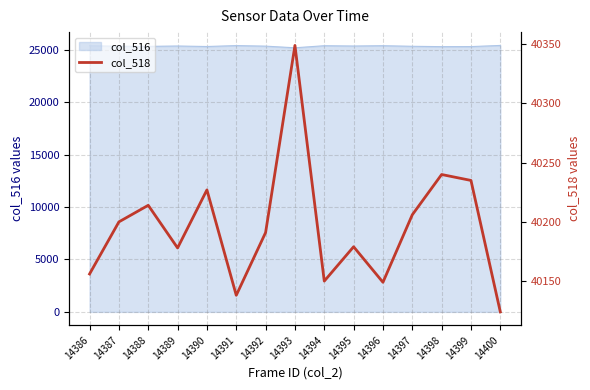

Does the chart have visible grid lines?

Yes